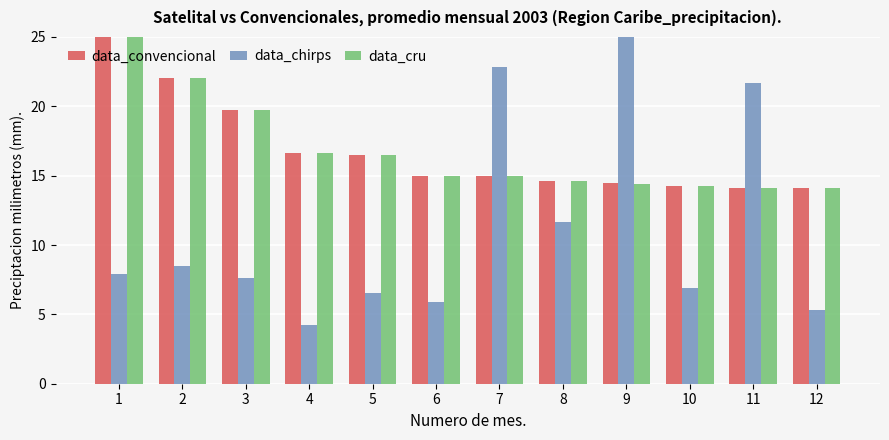

Is it true that data_chirps equals 18.1 at 8?

False